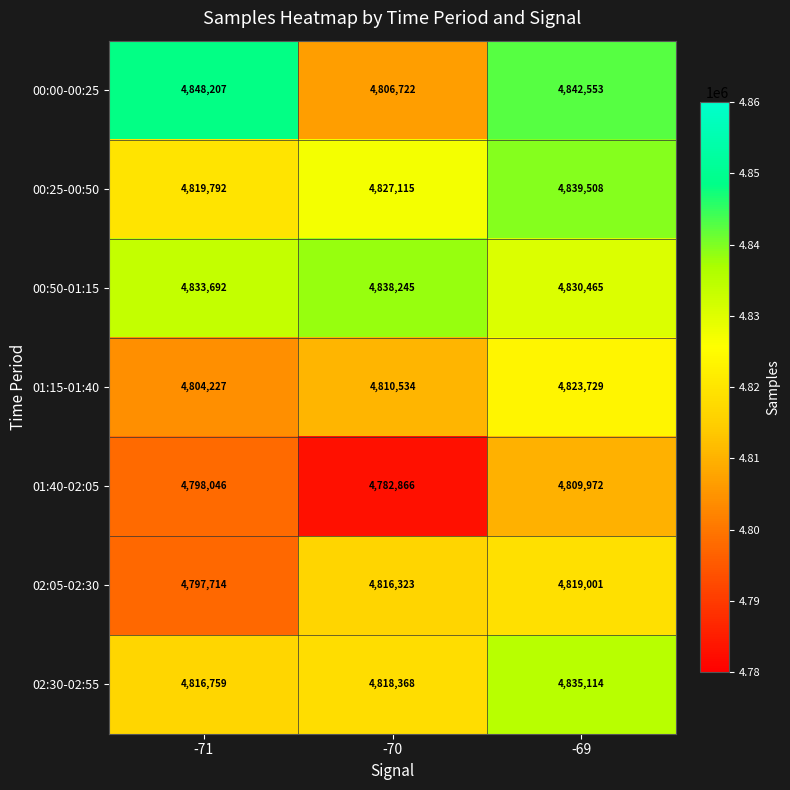

What is the maximum value shown in the chart?

4848207